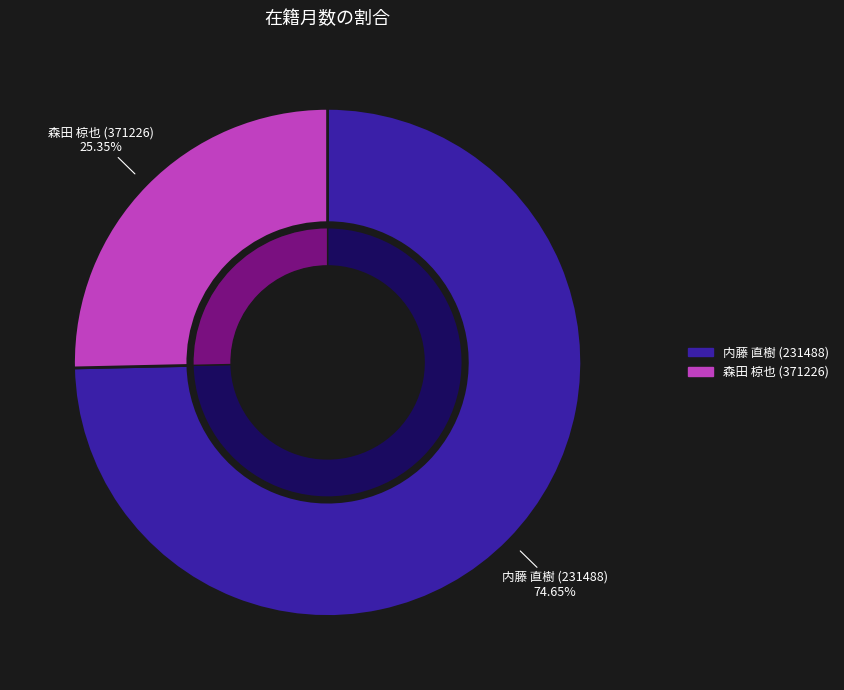

Which category has the smallest portion of the pie?

森田 椋也 (371226)